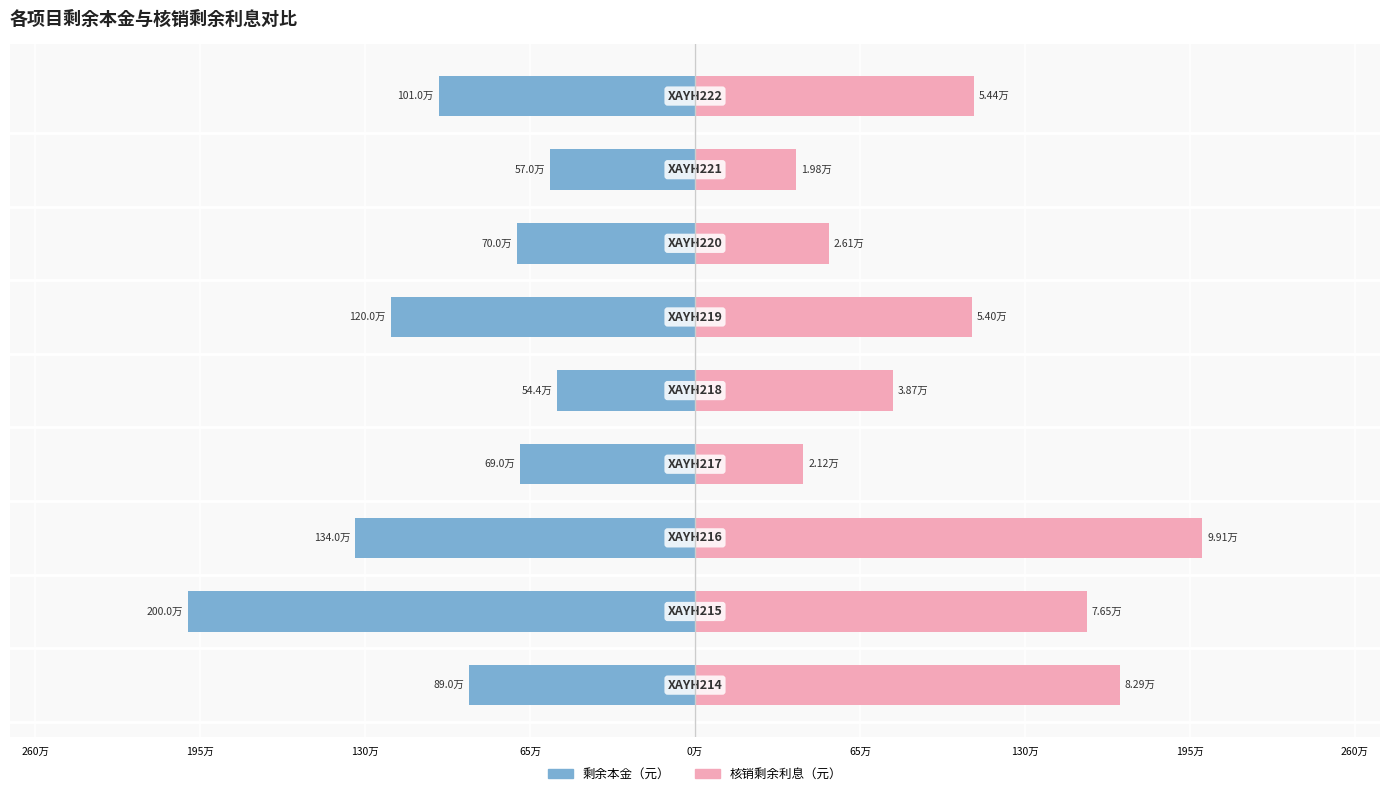

What is the total value across all series at 65万?

-262953.3